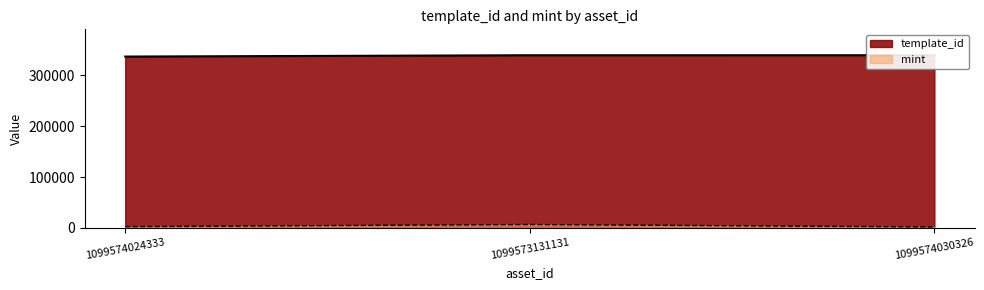

What is the spread (max minus min) of values at 1099574024333?

334131